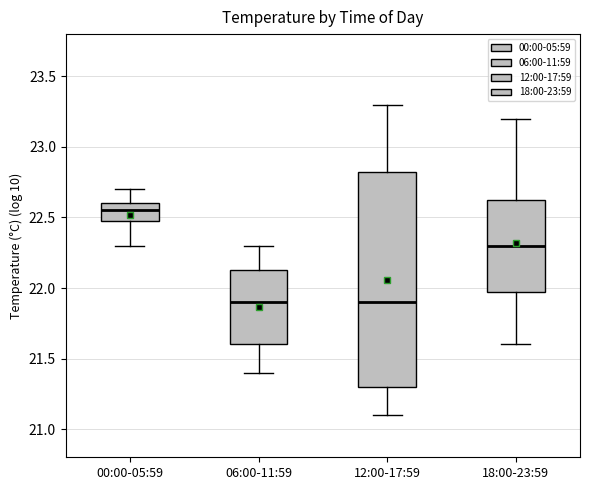

Reading left to right, read every box against the y-axis: the position of its median line, the range the box covers, and the ends of its whiskers. The values are not printed on the chart, so give them approximately, as read against the axis.

00:00-05:59: median 22.55, box 22.50 to 22.60, whiskers 22.30 to 22.70
06:00-11:59: median 21.90, box 21.60 to 22.15, whiskers 21.40 to 22.30
12:00-17:59: median 21.90, box 21.30 to 22.85, whiskers 21.10 to 23.30
18:00-23:59: median 22.30, box 22.00 to 22.65, whiskers 21.60 to 23.20